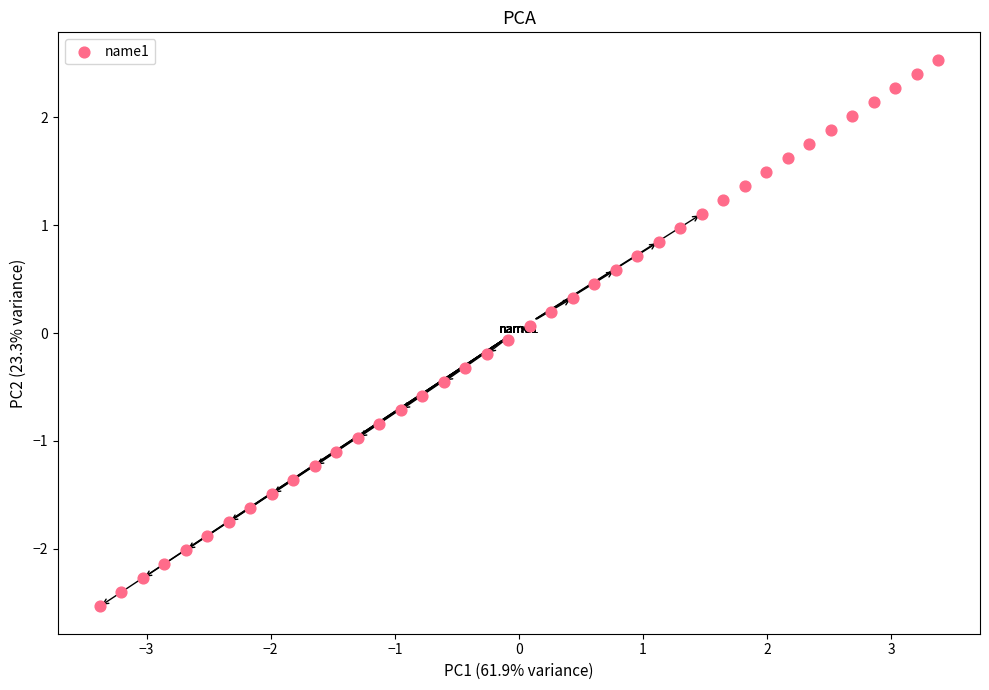

What is the range of X values (max minus min)?

6.8